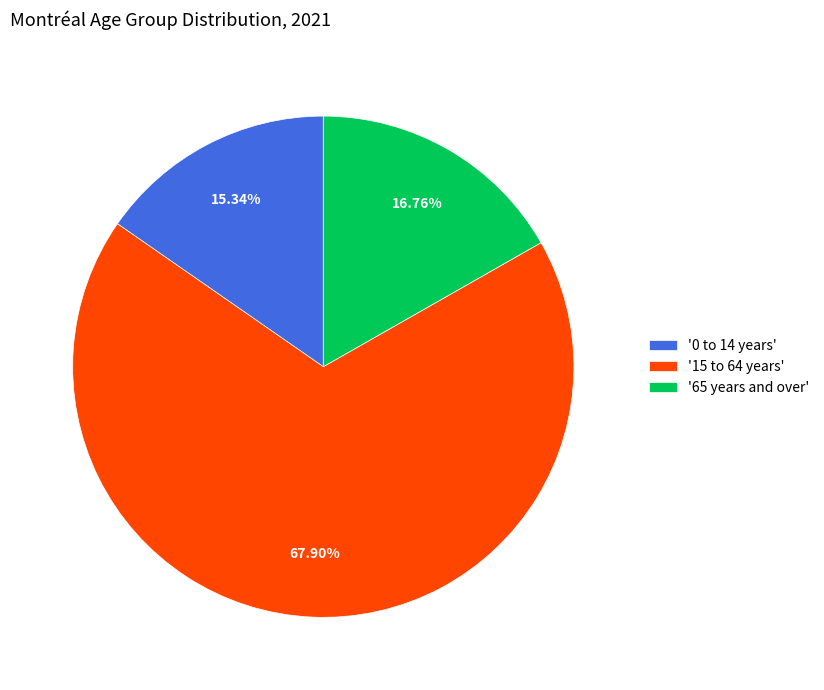

To the nearest percent, what is the difference between the largest and smallest slice percentages?

53%